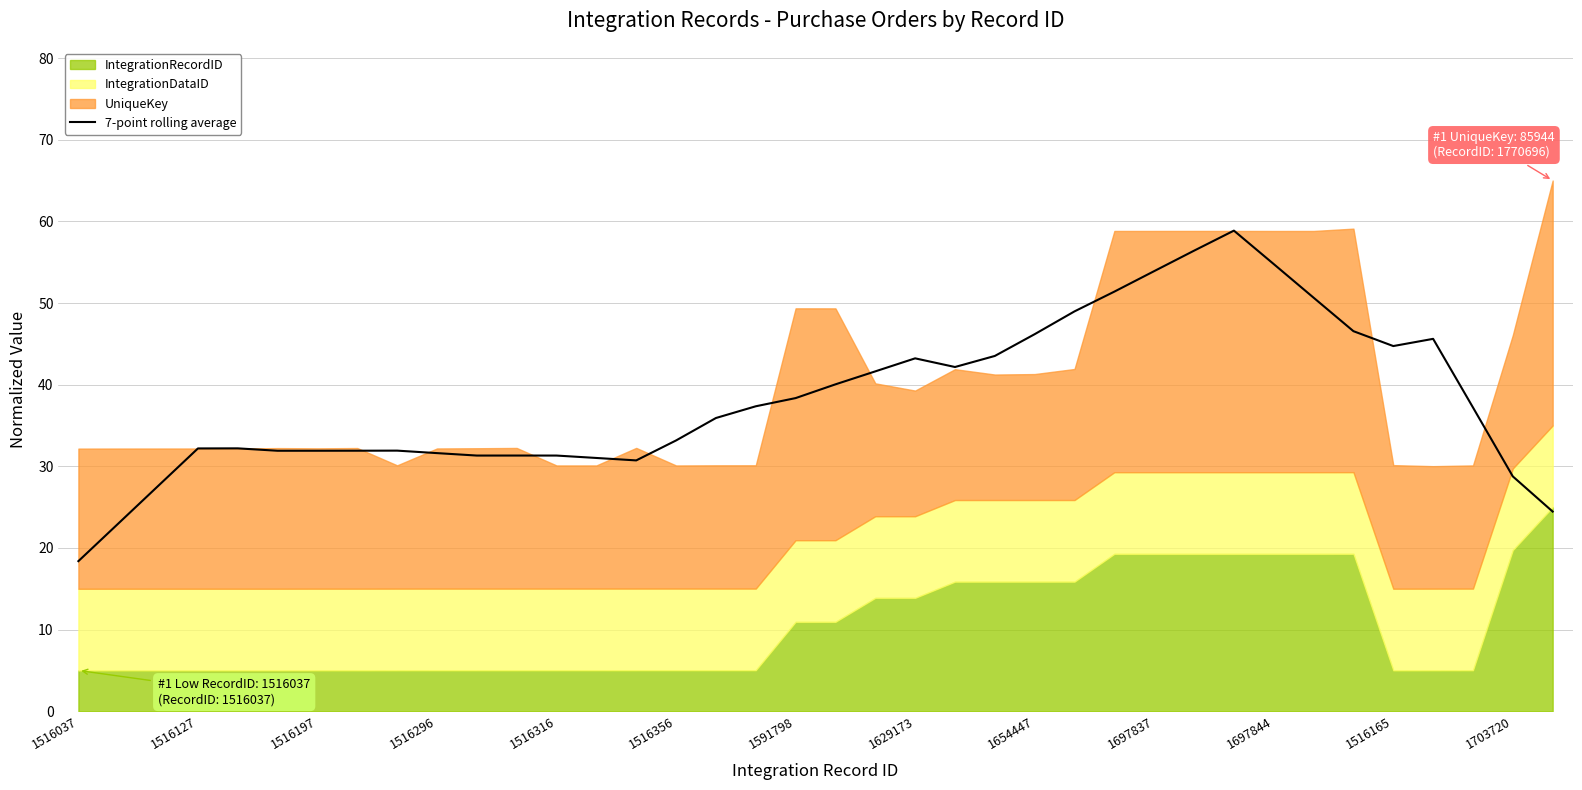

At which label does 7-point rolling average reach its minimum?

1516037